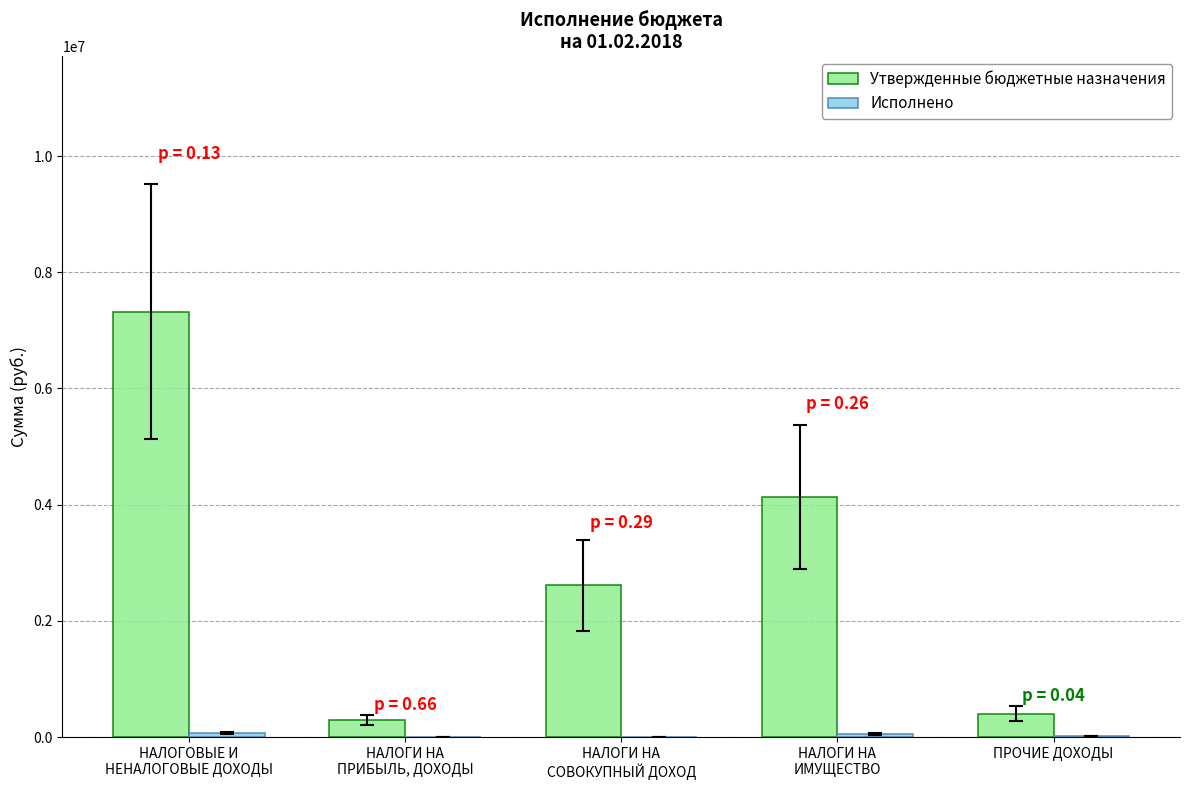

What is the maximum value shown in the chart?

7322900.0